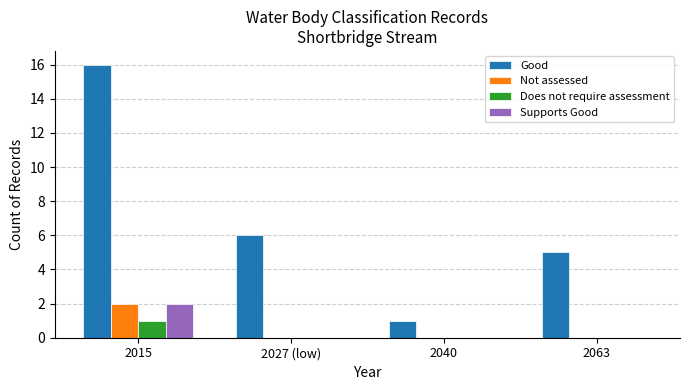

True or false: Supports Good has a value of -1 at 2027 (low).

False